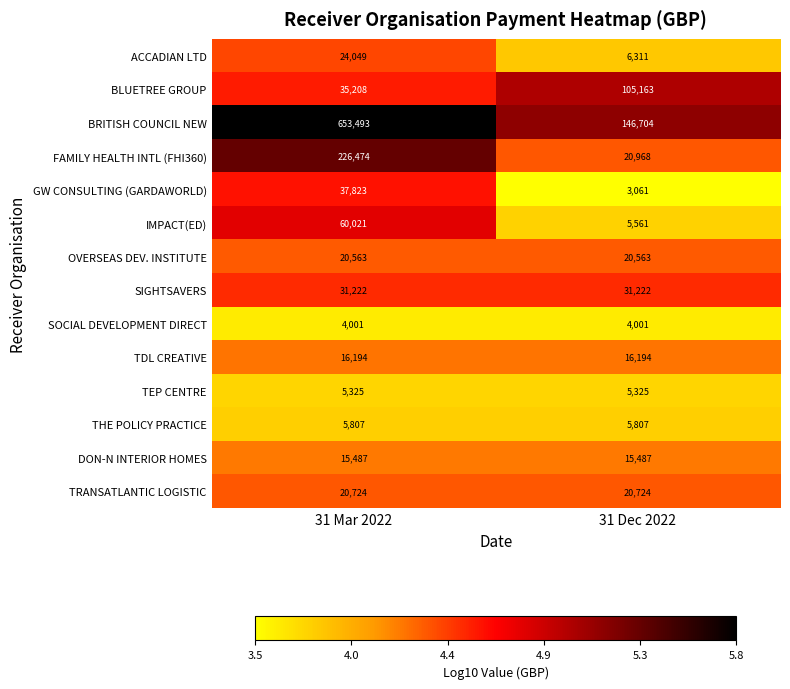

What value does the TEP CENTRE series have at 31 Mar 2022?

5325